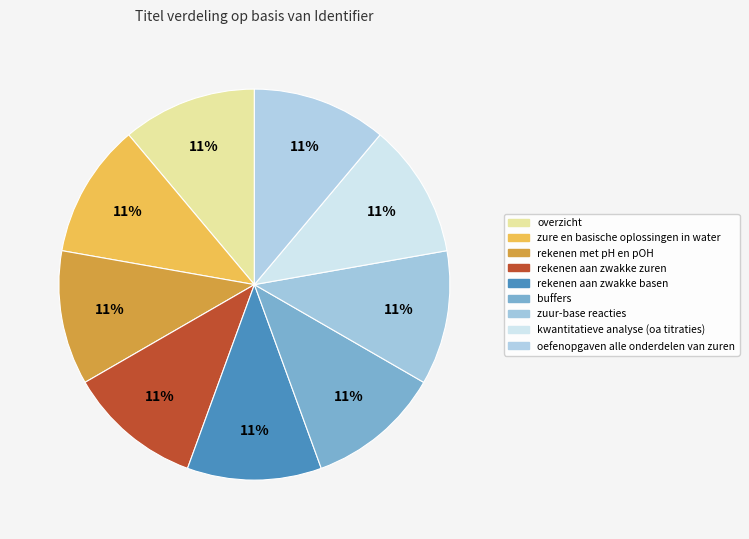

Combined, do rekenen aan zwakke basen and rekenen aan zwakke zuren account for over 50%?

No